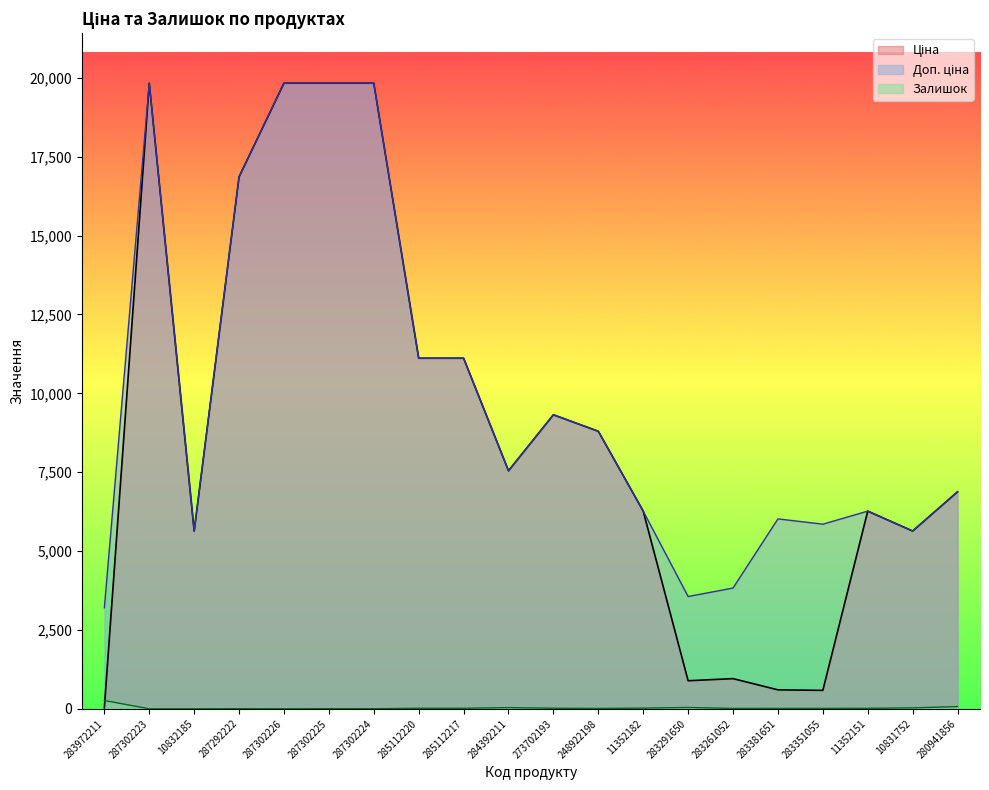

Which series has the largest total across all categories?

Доп. ціна